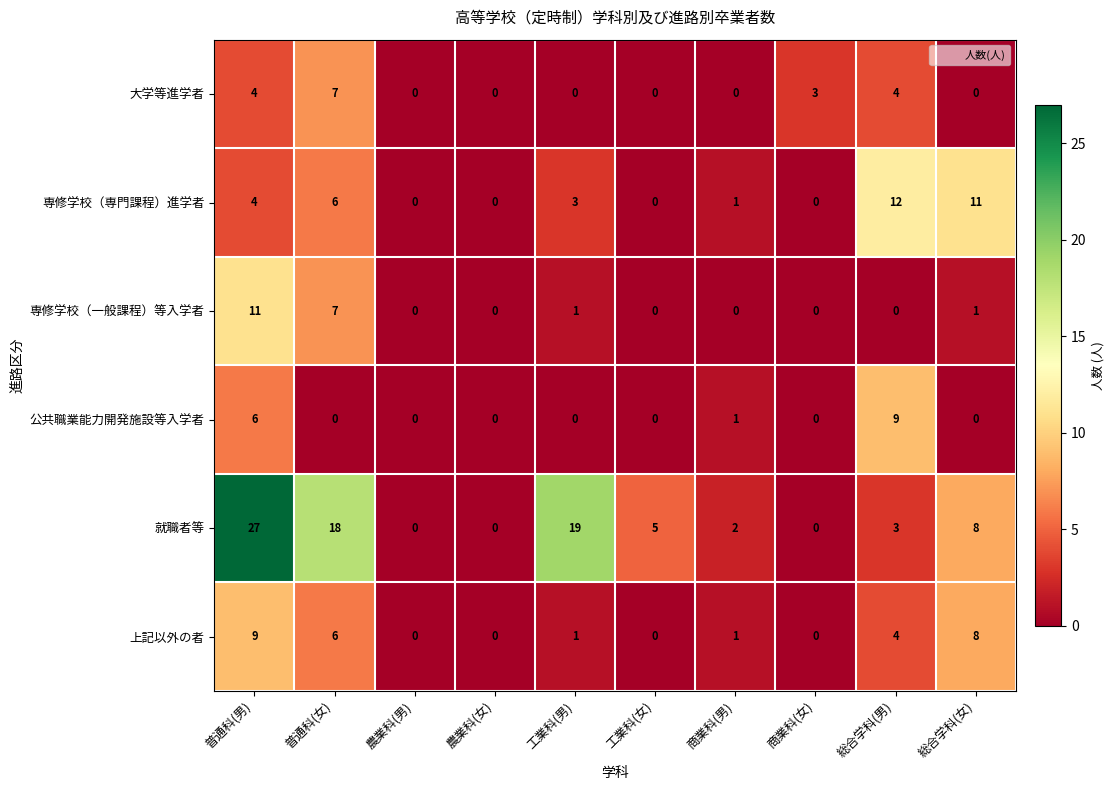

What is the spread (max minus min) of values at 工業科(男)?

19